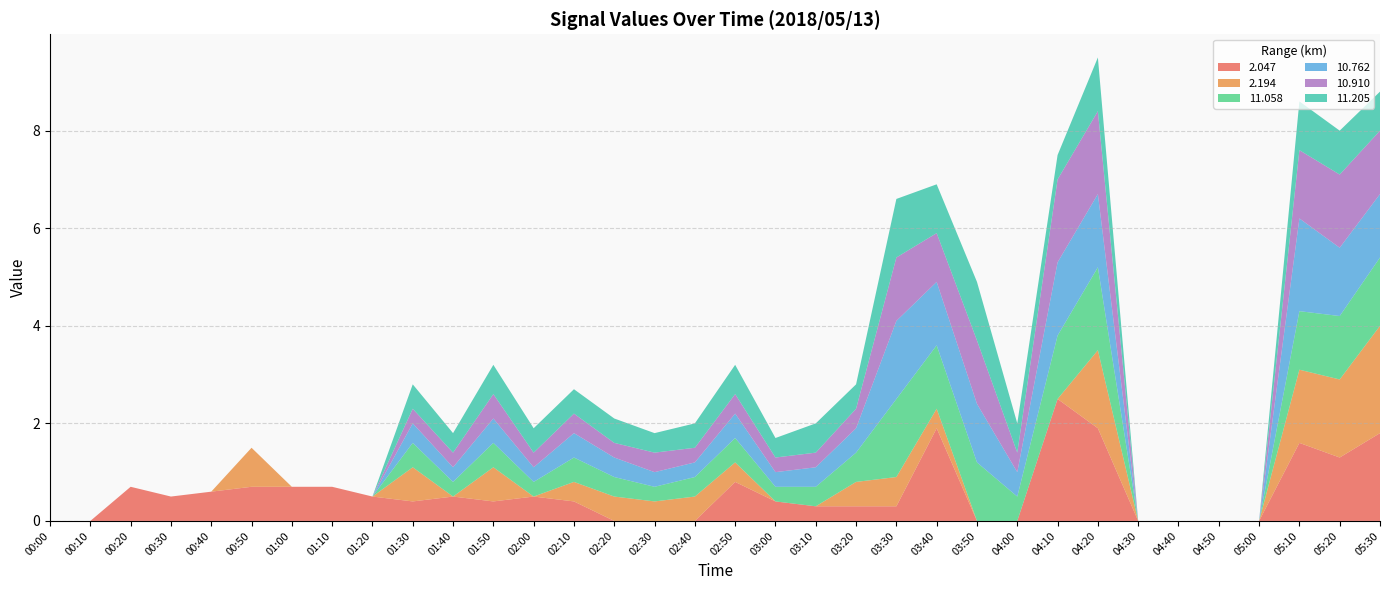

Reading left to right, transcribe all the data shown in this chart.

2.047: 999.0	999.0	0.7	0.5	0.6	0.7	0.7	0.7	0.5	0.4	0.5	0.4	0.5	0.4	999.0	999.0	999.0	0.8	0.4	0.3	0.3	0.3	1.9	999.0	999.0	2.5	1.9	999.0	999.0	999.0	999.0	1.6	1.3	1.8
2.194: 999.0	999.0	999.0	999.0	999.0	0.8	999.0	999.0	999.0	0.7	999.0	0.7	999.0	0.4	0.5	0.4	0.5	0.4	999.0	999.0	0.5	0.6	0.4	999.0	999.0	999.0	1.6	999.0	999.0	999.0	999.0	1.5	1.6	2.2
11.058: 999.0	999.0	999.0	999.0	999.0	999.0	999.0	999.0	999.0	0.5	0.3	0.5	0.3	0.5	0.4	0.3	0.4	0.5	0.3	0.4	0.6	1.6	1.3	1.2	0.5	1.3	1.7	999.0	999.0	999.0	999.0	1.2	1.3	1.4
10.762: 999.0	999.0	999.0	999.0	999.0	999.0	999.0	999.0	999.0	0.4	0.3	0.5	0.3	0.5	0.4	0.3	0.3	0.5	0.3	0.4	0.5	1.6	1.3	1.2	0.5	1.5	1.5	999.0	999.0	999.0	999.0	1.9	1.4	1.3
10.910: 999.0	999.0	999.0	999.0	999.0	999.0	999.0	999.0	999.0	0.3	0.3	0.5	0.3	0.4	0.3	0.4	0.3	0.4	0.3	0.3	0.4	1.3	1.0	1.3	0.4	1.7	1.7	999.0	999.0	999.0	999.0	1.4	1.5	1.3
11.205: 999.0	999.0	999.0	999.0	999.0	999.0	999.0	999.0	999.0	0.5	0.4	0.6	0.5	0.5	0.5	0.4	0.5	0.6	0.4	0.6	0.5	1.2	1.0	1.2	0.6	0.5	1.1	999.0	999.0	999.0	999.0	1.0	0.9	0.8